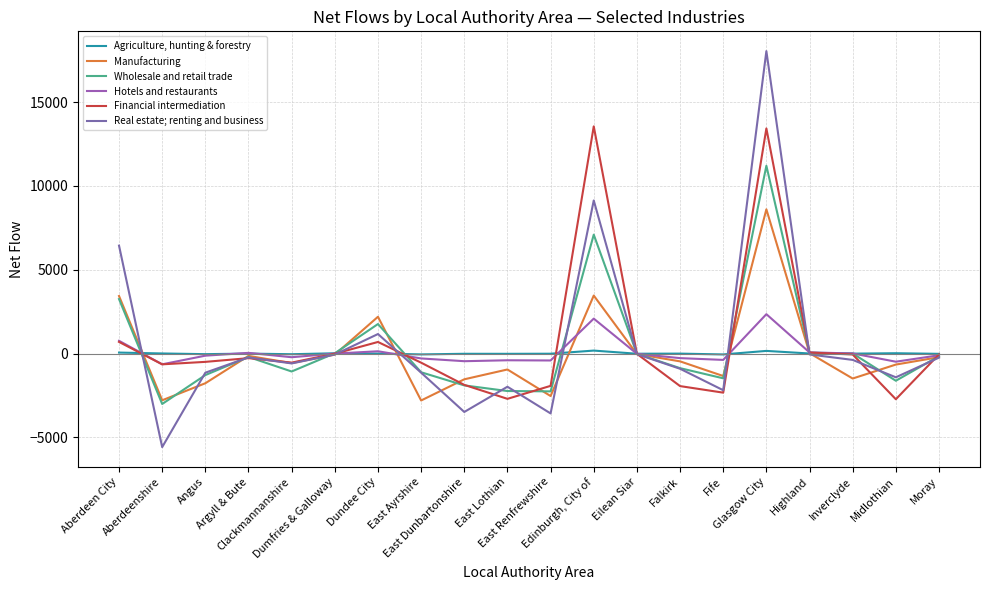

Where does the Wholesale and retail trade series first go above -206?

Aberdeen City